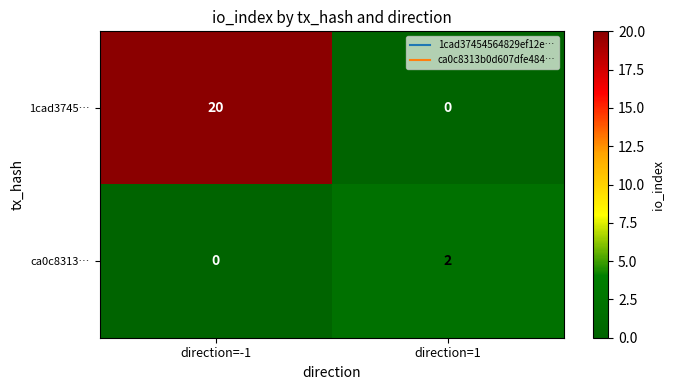

Is it true that ca0c8313… equals 2 at direction=1?

True